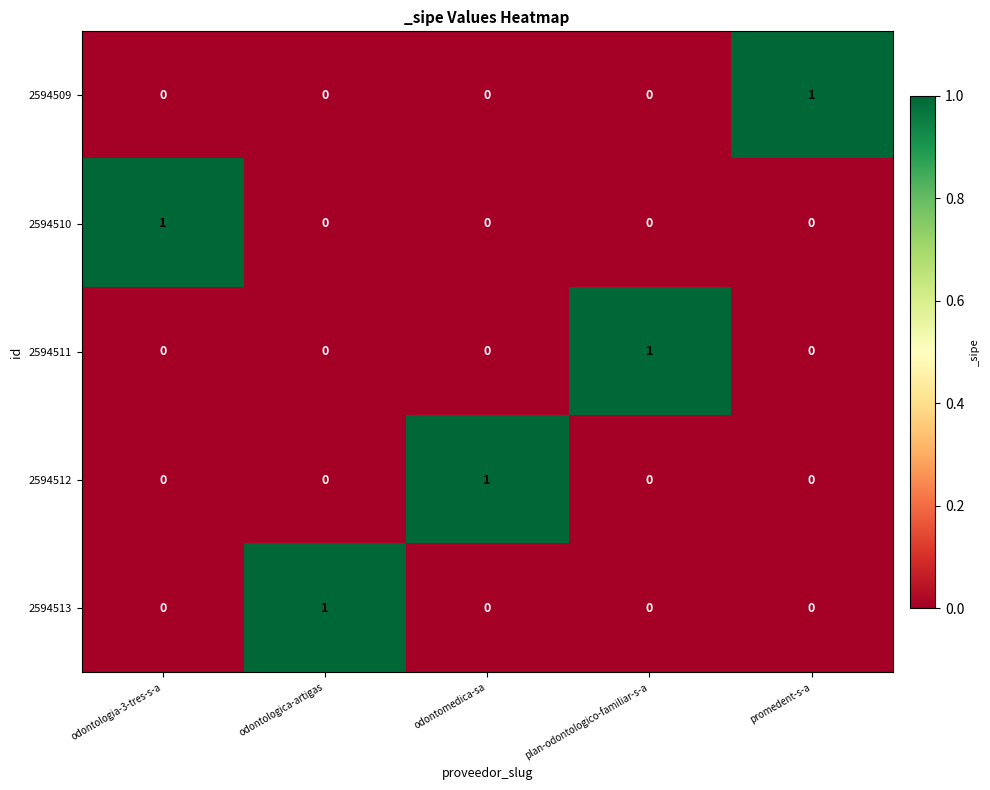

True or false: 2594510 has a value of 0 at odontomedica-sa.

True